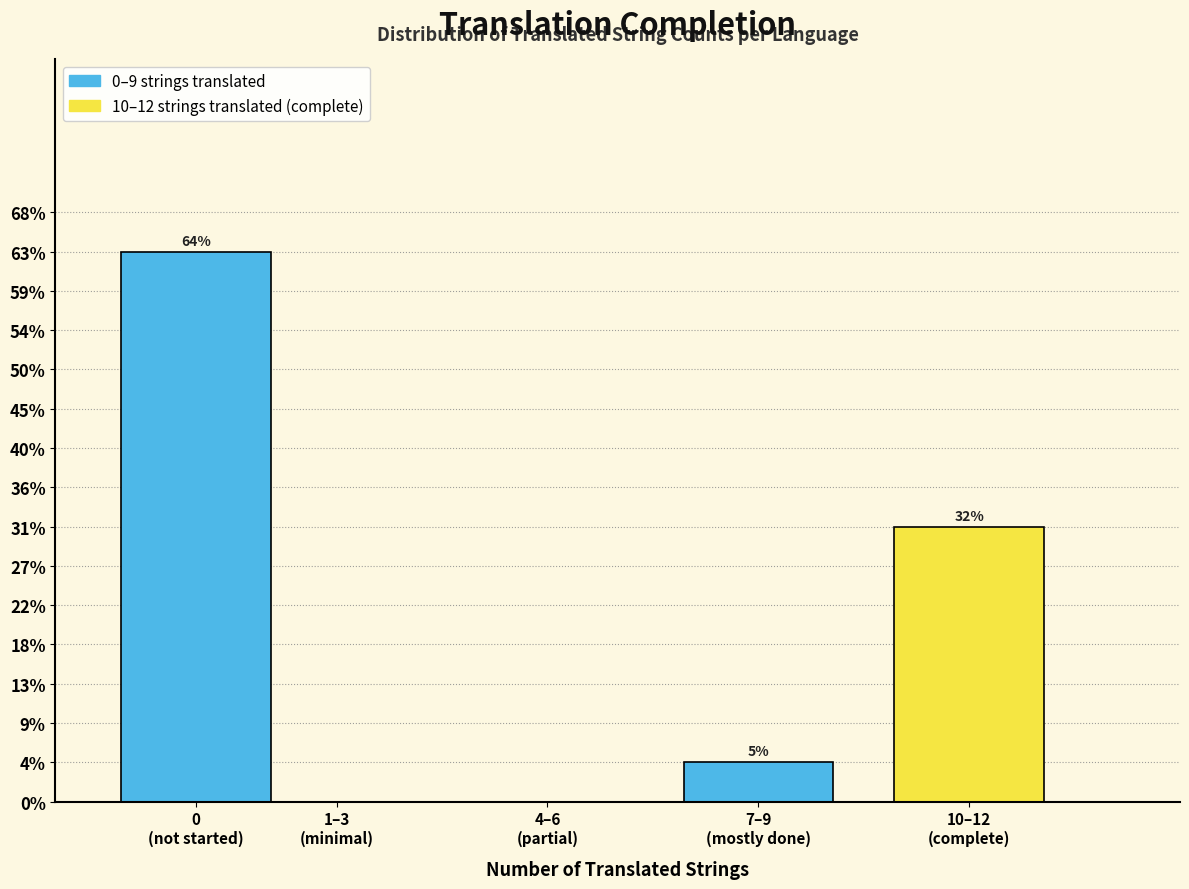

Are the bars horizontal?

No